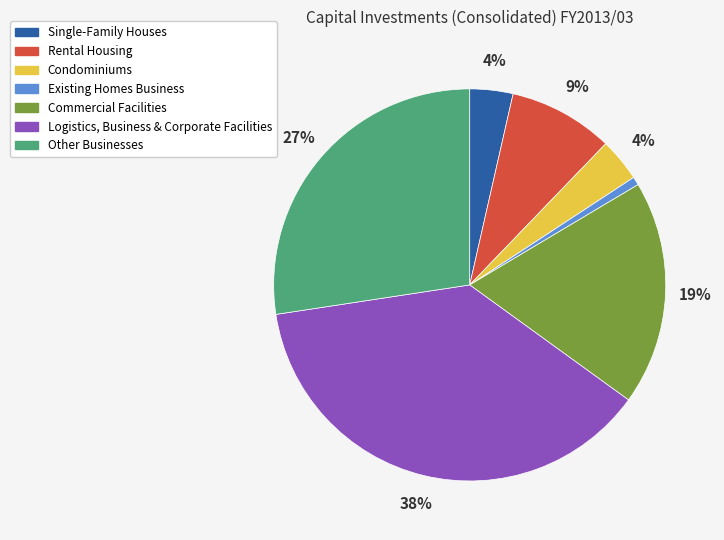

To the nearest percent, what is the difference between the Rental Housing and Commercial Facilities slice percentages?

10%